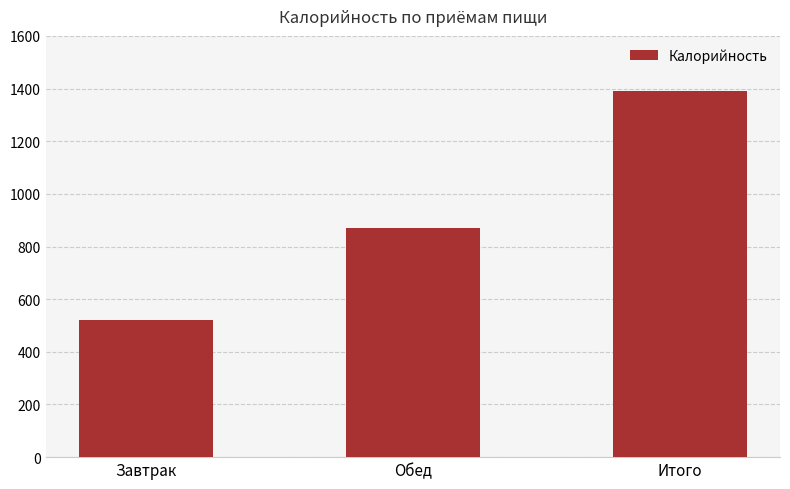

How many bars are there in total?

3